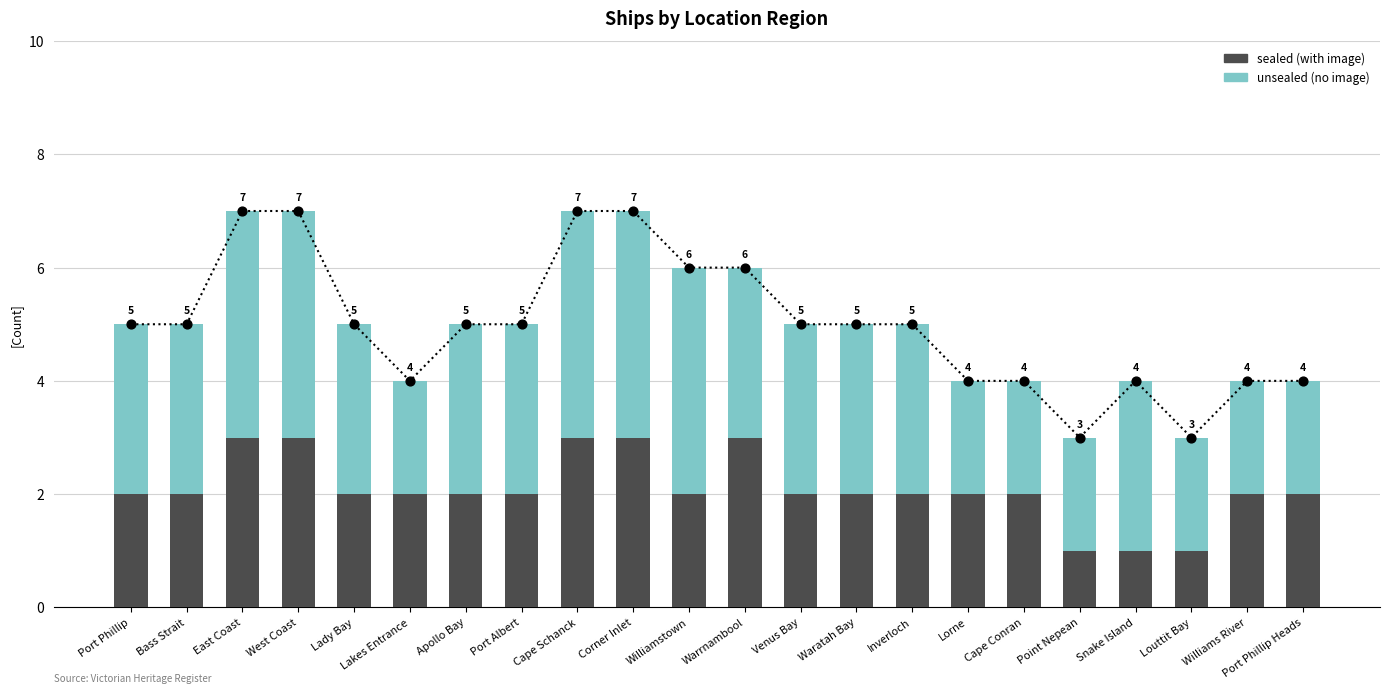

What are all the series names shown in the legend?

sealed (with image), unsealed (no image)